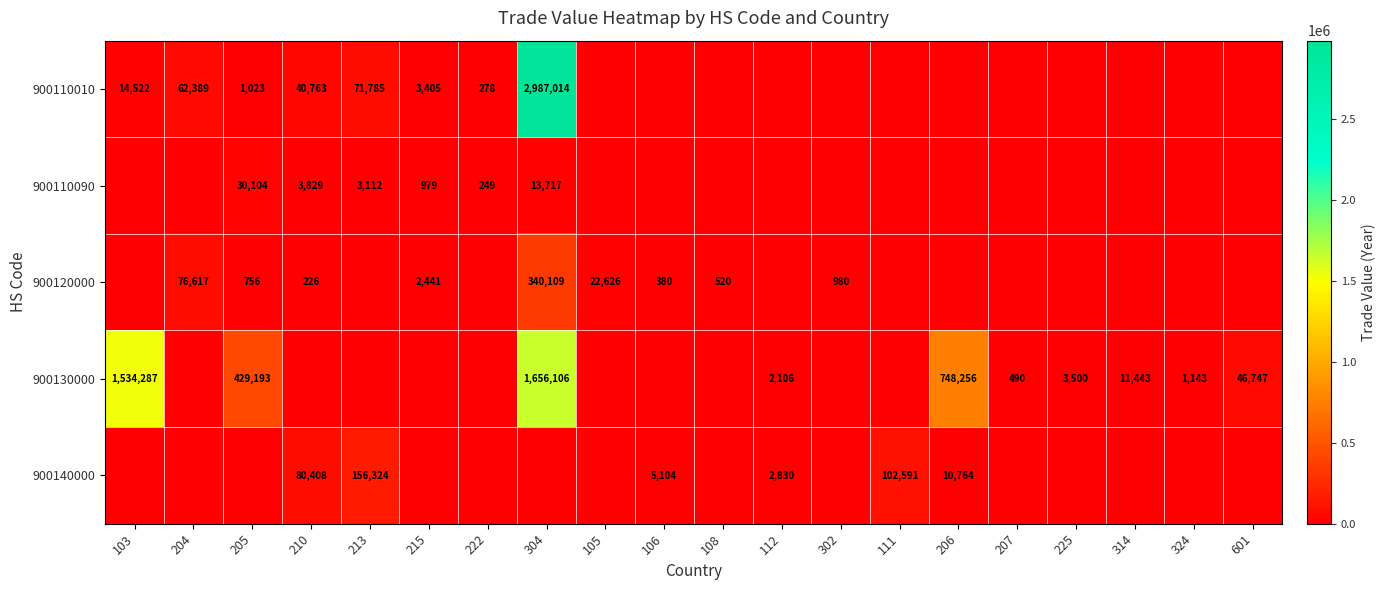

The value of 900120000 at 108 is 520. True or false?

True